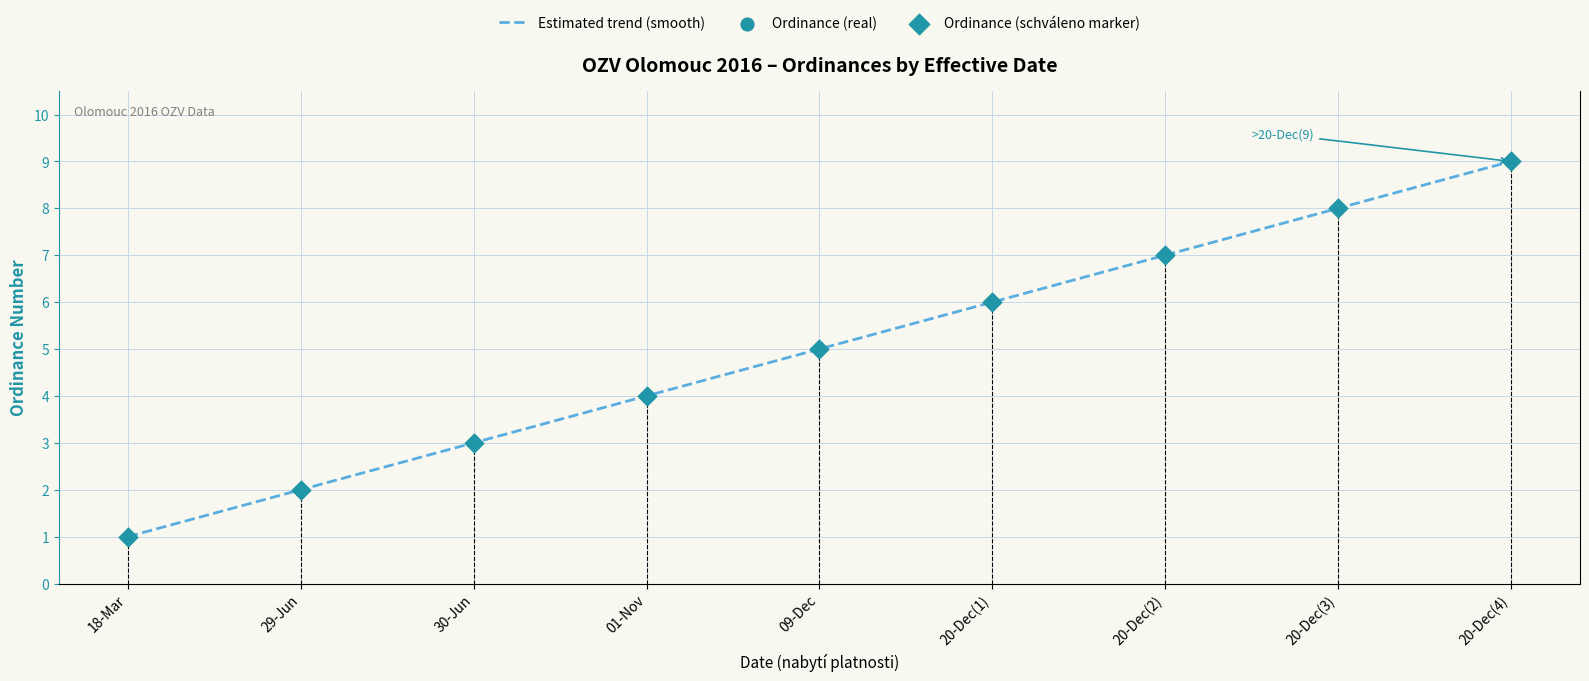

What is the maximum value for Estimated trend (smooth)?

9.0